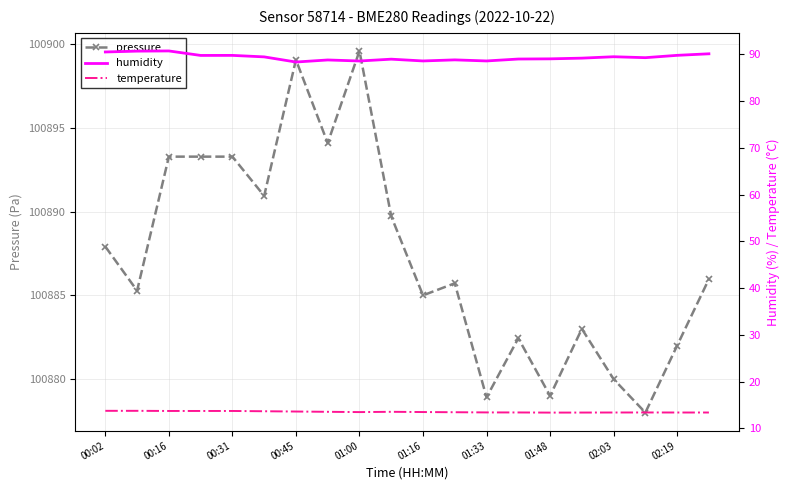

The pressure series shows 62704.5 at 02:03. True or false?

False